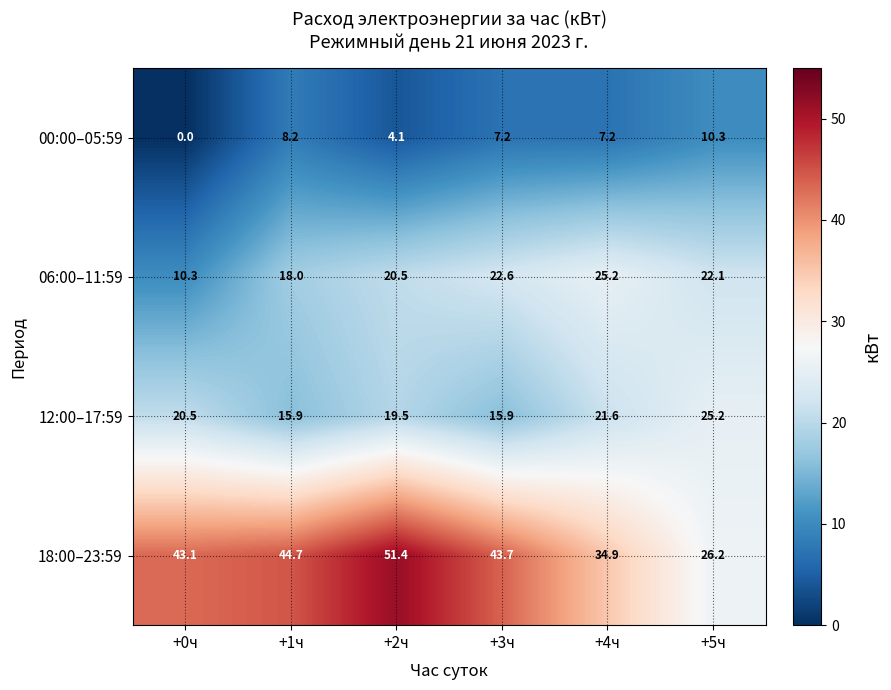

How many distinct data groups are displayed?

4